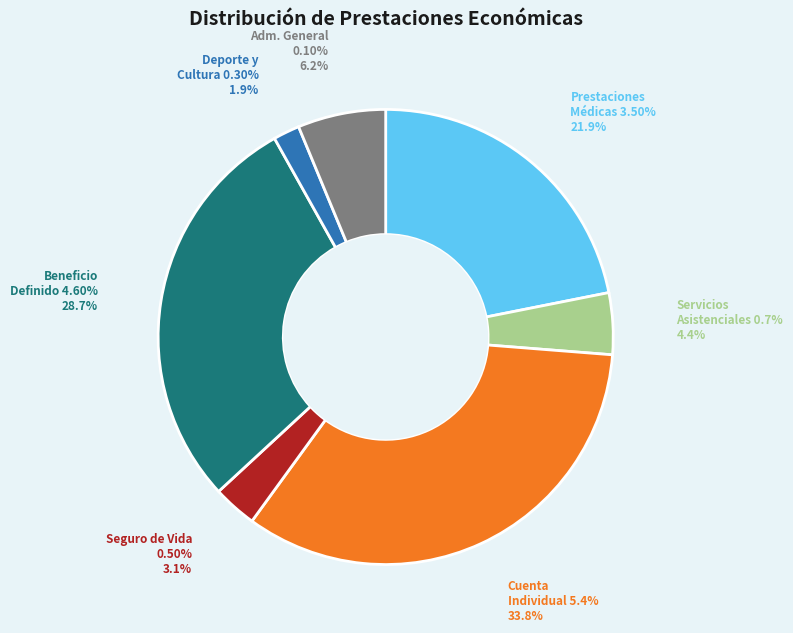

True or false: esquema de beneficio definido 4.60% accounts for 29% of the total.

True